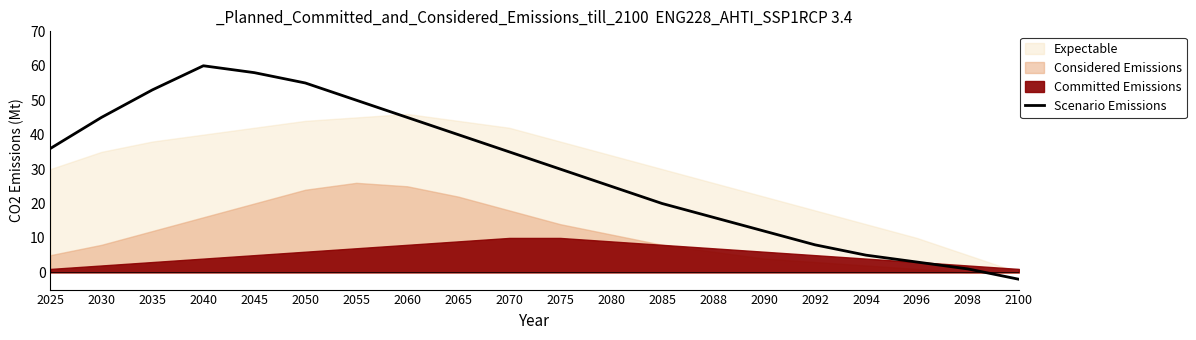

Reading left to right, what are all the values shown in this chart?

36	45	53	60	58	55	50	45	40	35	30	25	20	16	12	8	5	3	1	-2